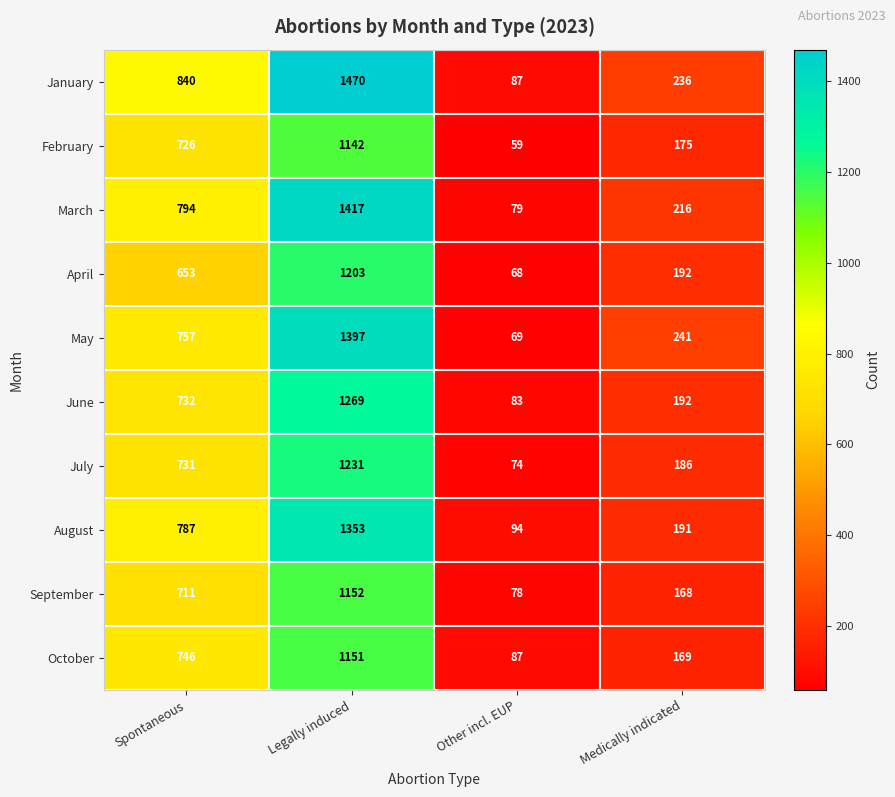

At which category does the chart reach its minimum across all series?

Other incl. EUP